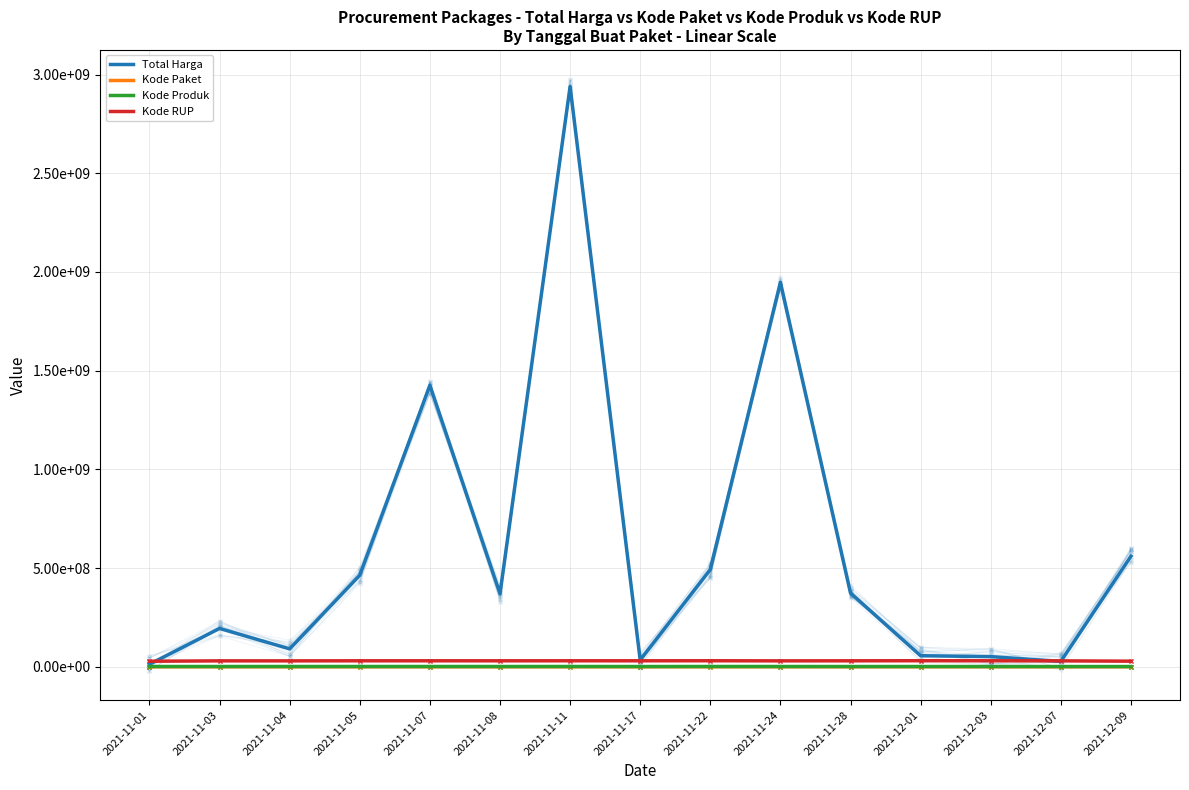

Which series changed the most between 2021-11-01 and 2021-11-17?

Total Harga